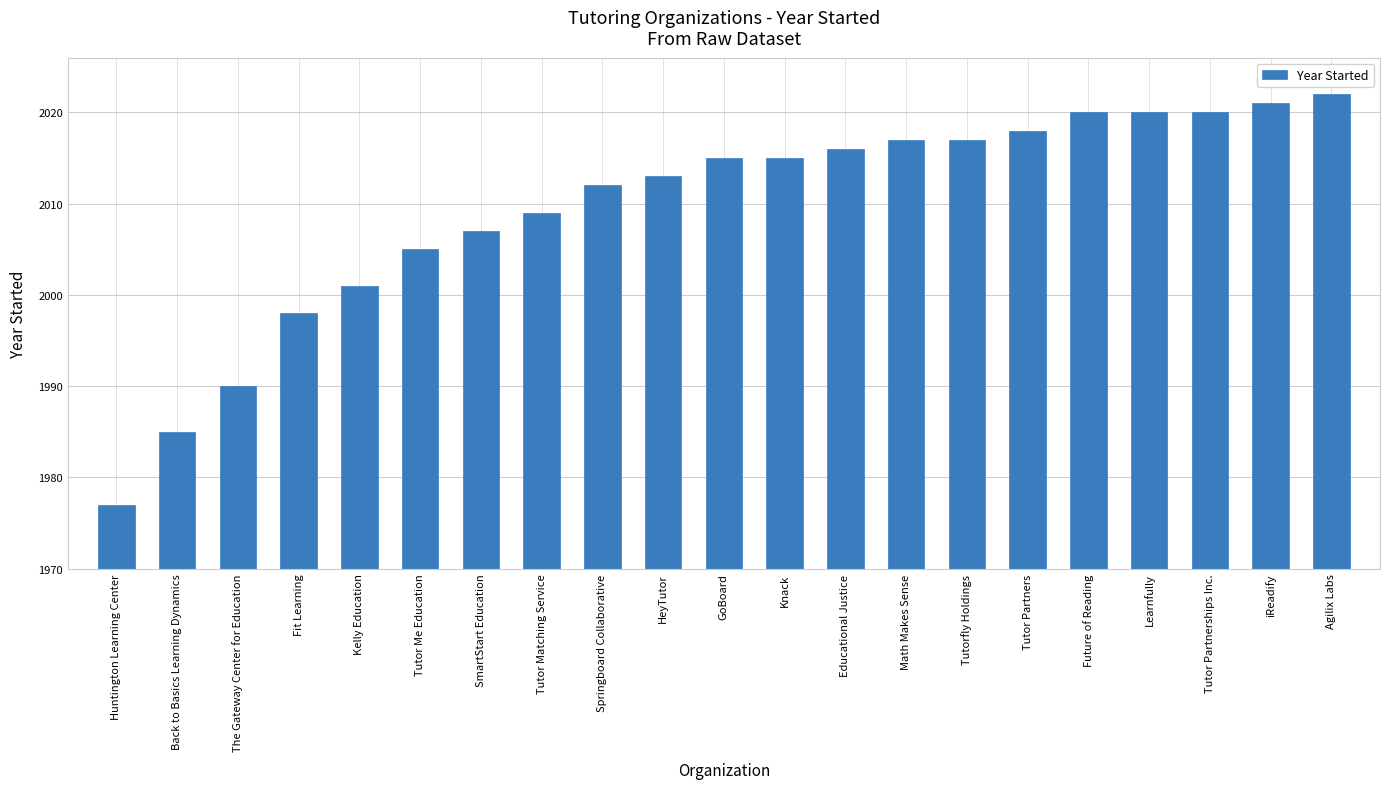

Reading left to right, what are all the values shown in this chart?

Huntington Learning Center=1977	Back to Basics Learning Dynamics=1985	The Gateway Center for Education=1990	Fit Learning=1998	Kelly Education=2001	Tutor Me Education=2005	SmartStart Education=2007	Tutor Matching Service=2009	Springboard Collaborative=2012	HeyTutor=2013	GoBoard=2015	Knack=2015	Educational Justice=2016	Math Makes Sense=2017	Tutorfly Holdings=2017	Tutor Partners=2018	Future of Reading=2020	Learnfully=2020	Tutor Partnerships Inc.=2020	iReadify=2021	Agilix Labs=2022